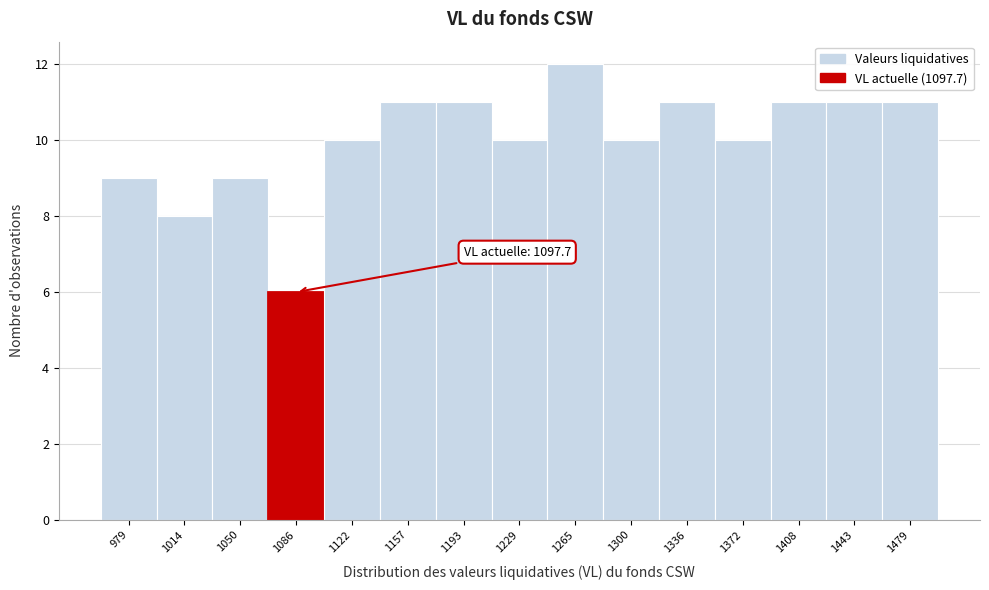

Reading right to left, list all the values displayed in this chart.

1479=11	1443=11	1408=11	1372=10	1336=11	1300=10	1265=12	1229=10	1193=11	1157=11	1122=10	1086=6	1050=9	1014=8	979=9